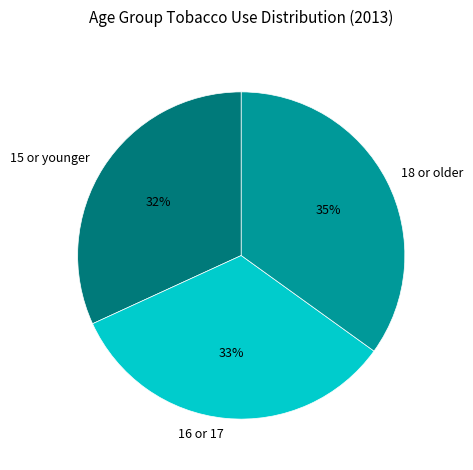

To the nearest percent, what portion does 15 or younger represent?

32%